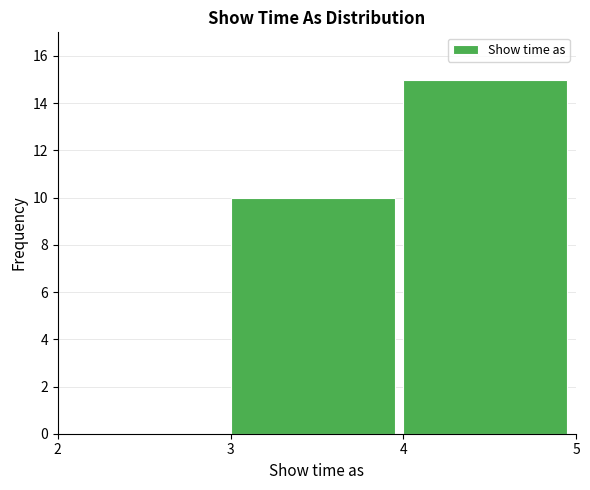

What is the height of the bar covering 4 to 5 on the x-axis? The values are not printed on the chart, so give them approximately, as read against the axis.

15